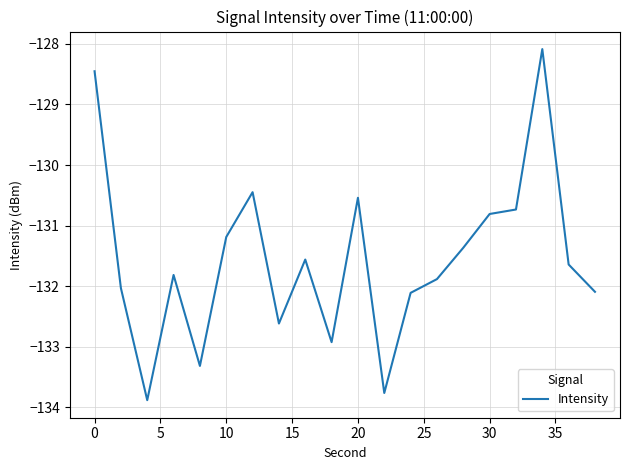

What is the difference between the maximum and minimum values?

5.8